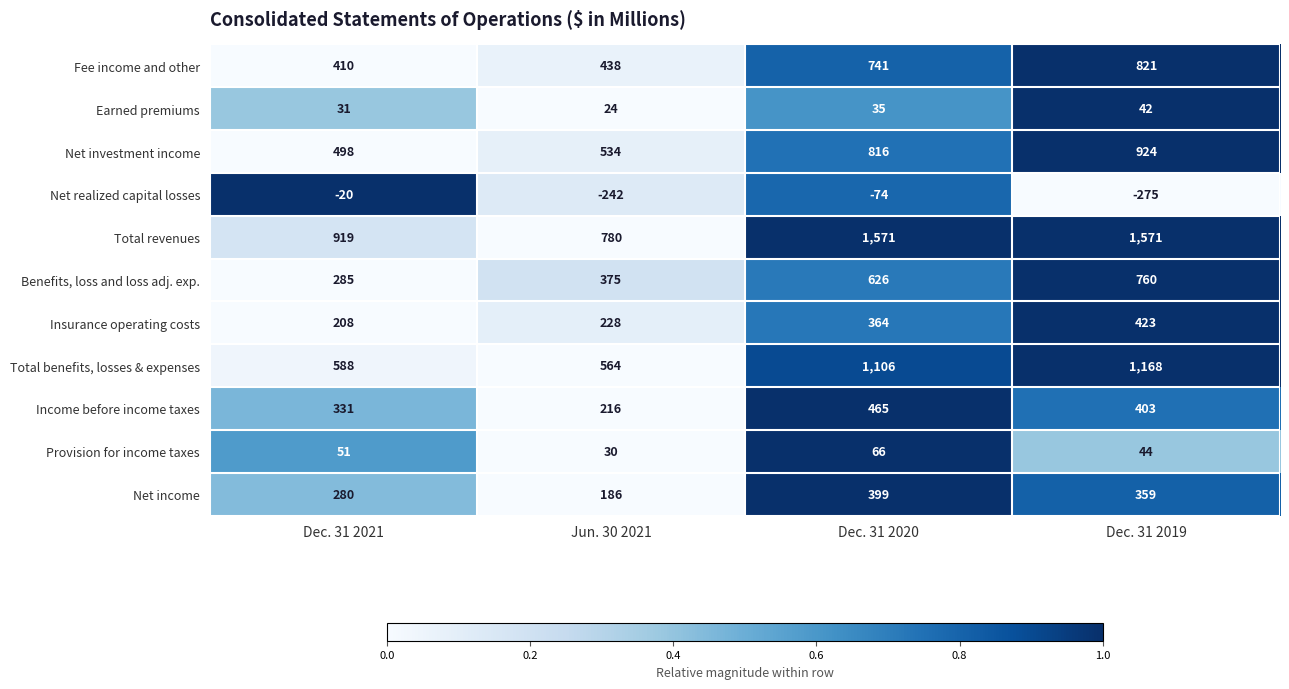

What is the difference between the highest and lowest values at Dec. 31 2021?

939